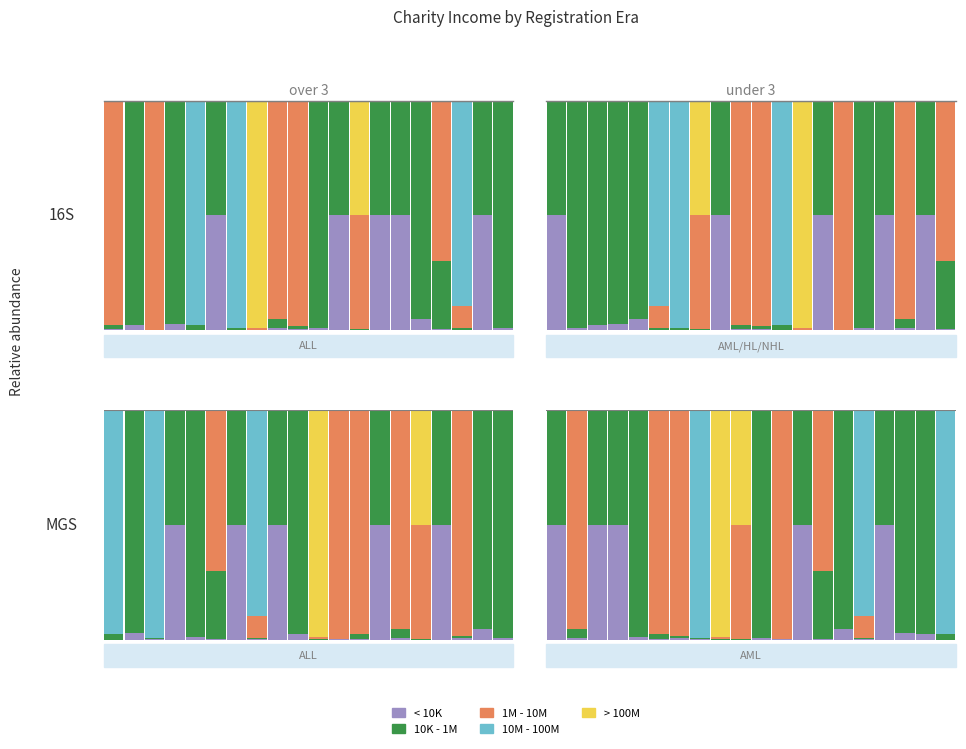

Which series has the widest spread of values?

1M - 10M